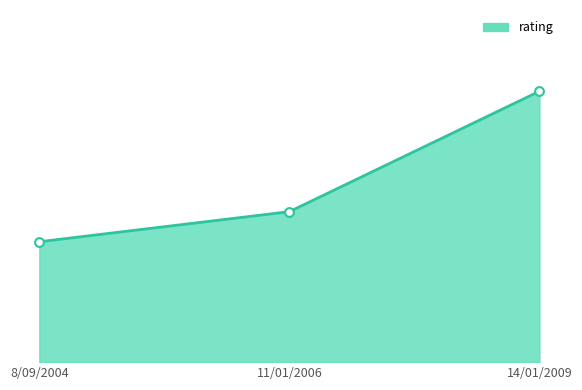

What is the ratio of the value at 14/01/2009 to the value at 8/09/2004?

2.2